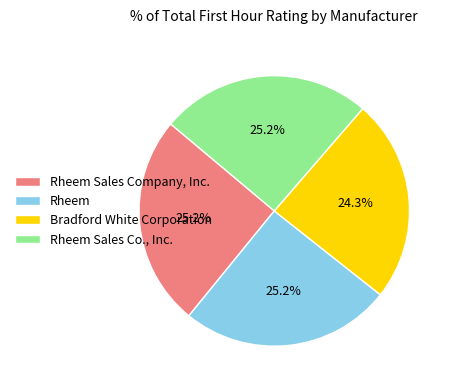

What is the ratio of the value at Rheem Sales Company, Inc. to the value at Rheem Sales Co., Inc.?

1.0